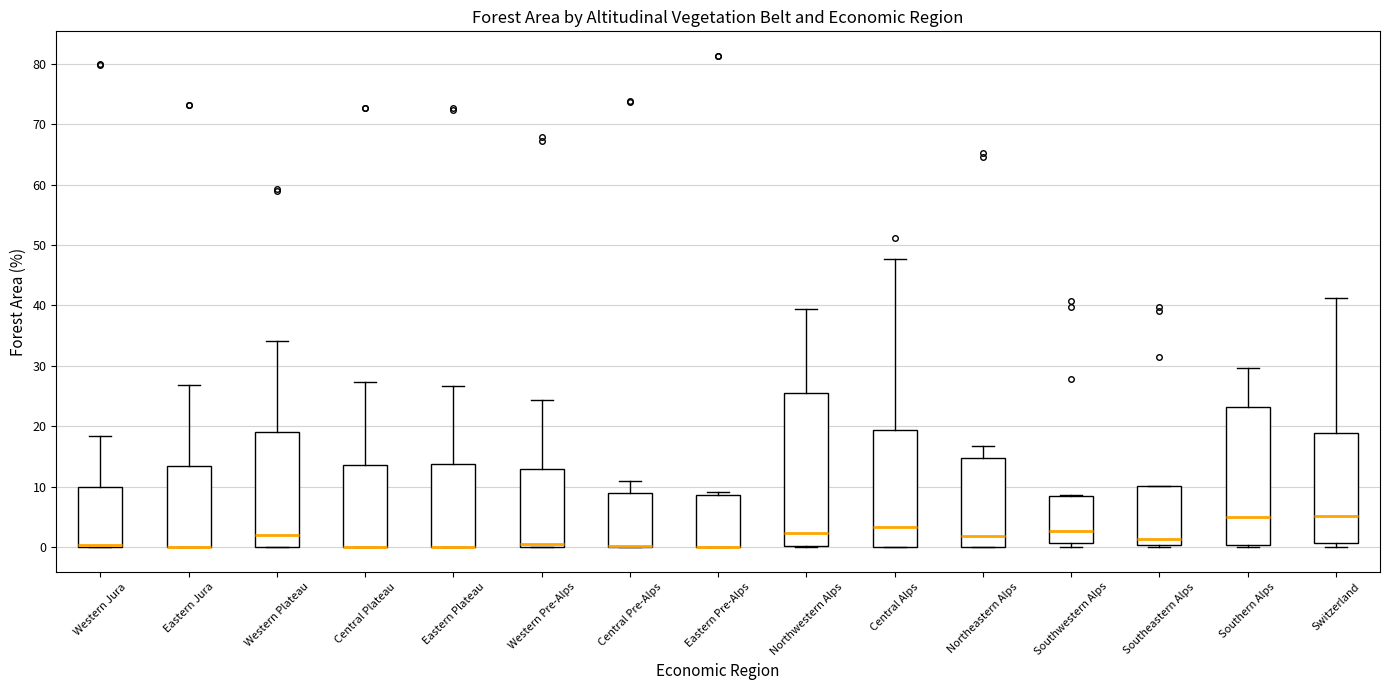

Reading left to right, transcribe this box plot: for each box, give where its median line is, the range the box spans, and where its two whiskers end, as read against the y-axis. The values are not printed on the chart, so give them approximately, as read against the axis.

Western Jura: median 0 (drawn on the box's lower edge), box 0 to 10, whiskers 0 to 18
Eastern Jura: median 0 (drawn on the box's lower edge), box 0 to 13, whiskers 0 to 27
Western Plateau: median 2, box 0 to 19, whiskers 0 to 34
Central Plateau: median 0 (drawn on the box's lower edge), box 0 to 14, whiskers 0 to 27
Eastern Plateau: median 0 (drawn on the box's lower edge), box 0 to 14, whiskers 0 to 27
Western Pre-Alps: median 1, box 0 to 13, whiskers 0 to 24
Central Pre-Alps: median 0 (drawn on the box's lower edge), box 0 to 9, whiskers 0 to 11
Eastern Pre-Alps: median 0 (drawn on the box's lower edge), box 0 to 9, whiskers 0 to 9 (just above the box's upper edge)
Northwestern Alps: median 2, box 0 to 26, whiskers 0 to 39
Central Alps: median 3, box 0 to 19, whiskers 0 to 48
Northeastern Alps: median 2, box 0 to 15, whiskers 0 to 17
Southwestern Alps: median 3, box 1 to 8, whiskers 0 to 9
Southeastern Alps: median 1, box 0 to 10, whiskers 0 (just below the box's lower edge) to 10
Southern Alps: median 5, box 0 to 23, whiskers 0 (just below the box's lower edge) to 30
Switzerland: median 5, box 1 to 19, whiskers 0 to 41